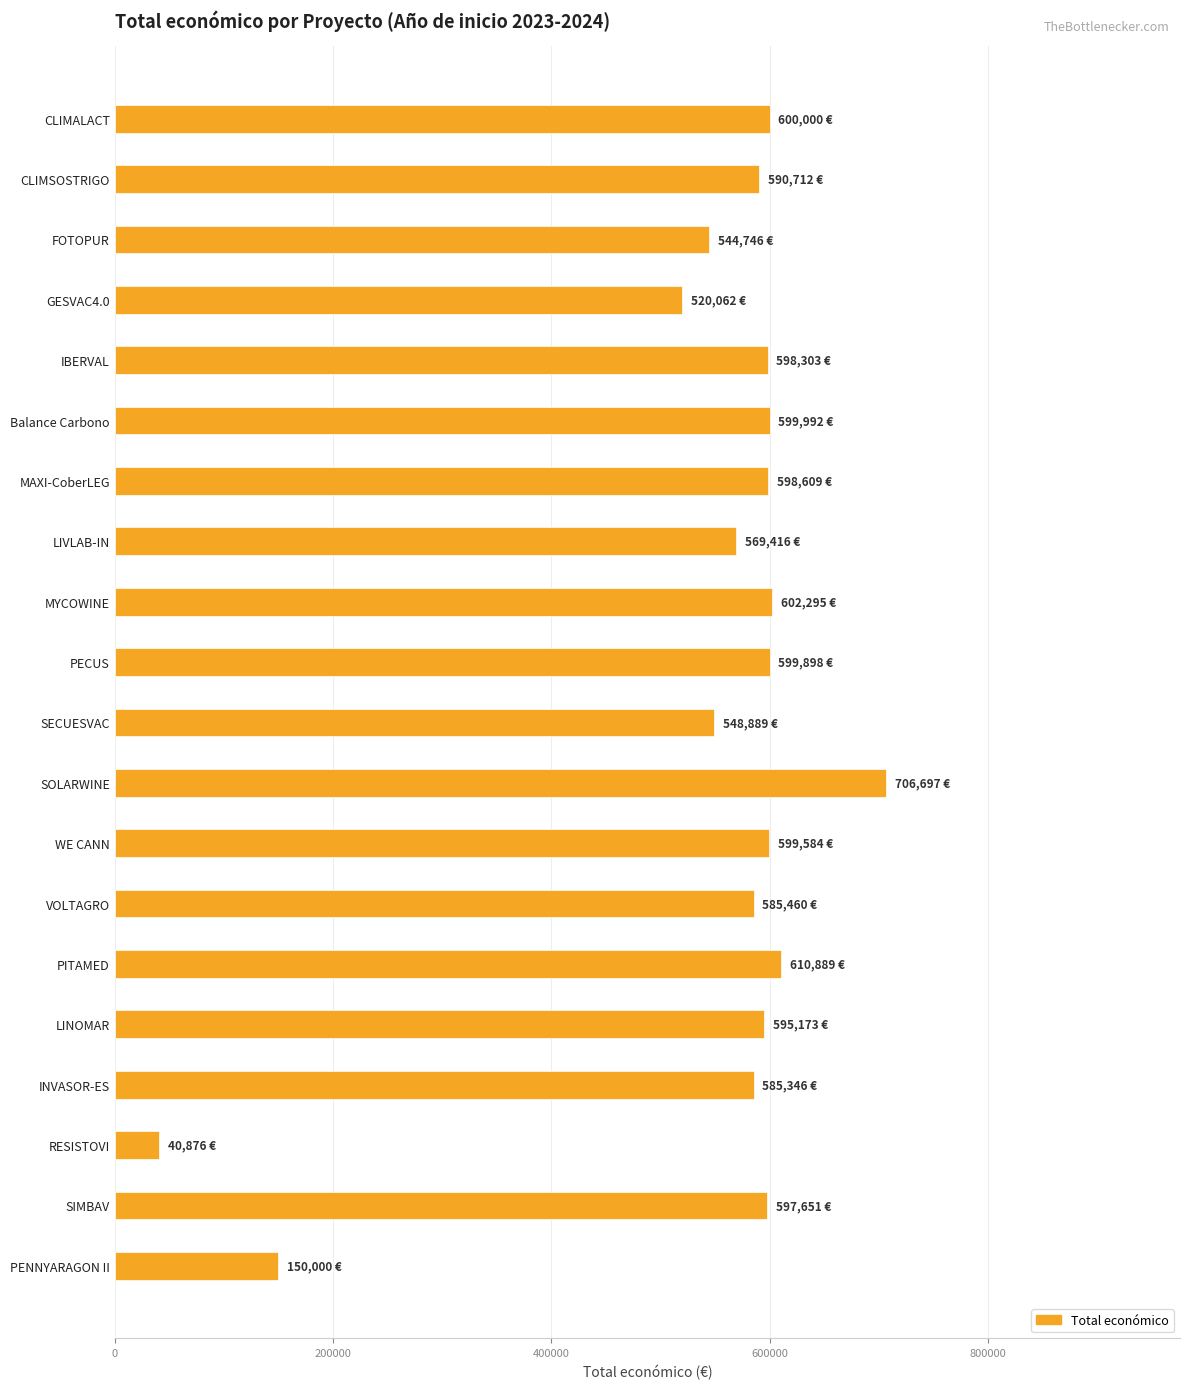

The chart shows a value of 602295.4 at MYCOWINE. True or false?

True